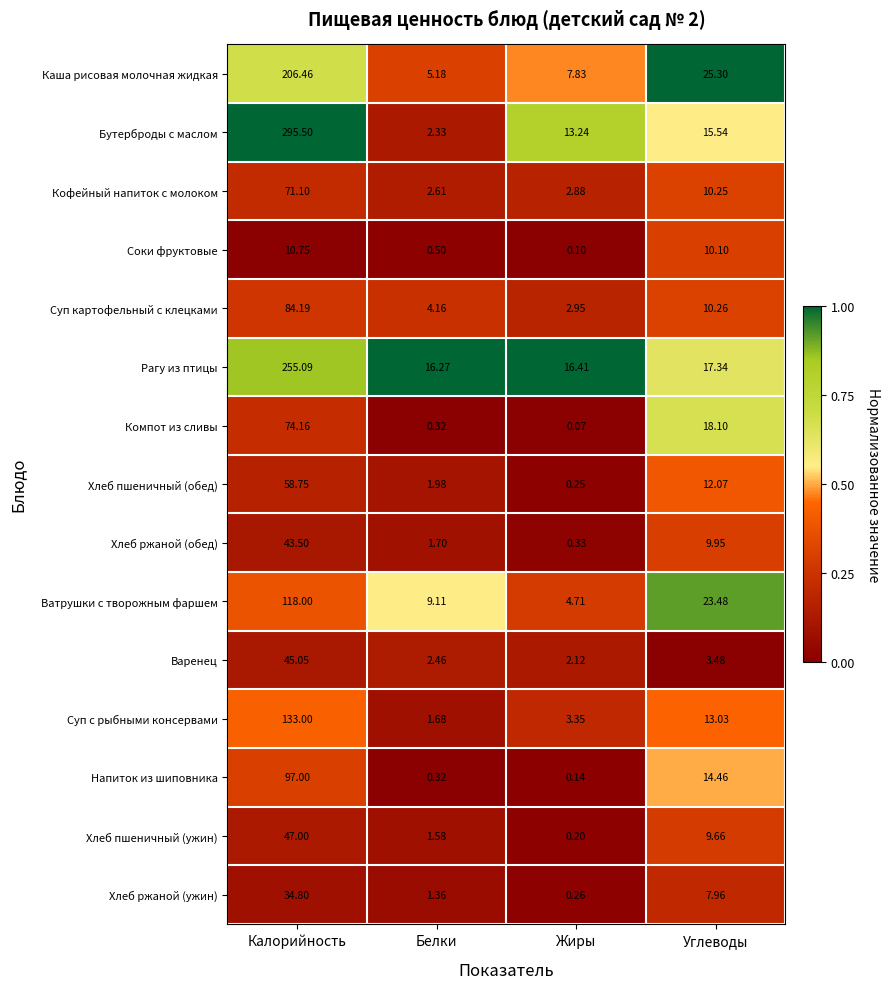

At Жиры, list the series in order from largest to smallest.

Рагу из птицы, Бутерброды с маслом, Каша рисовая молочная жидкая, Ватрушки с творожным фаршем, Суп с рыбными консервами, Суп картофельный с клецками, Кофейный напиток с молоком, Варенец, Хлеб ржаной (обед), Хлеб ржаной (ужин), Хлеб пшеничный (обед), Хлеб пшеничный (ужин), Напиток из шиповника, Соки фруктовые, Компот из сливы